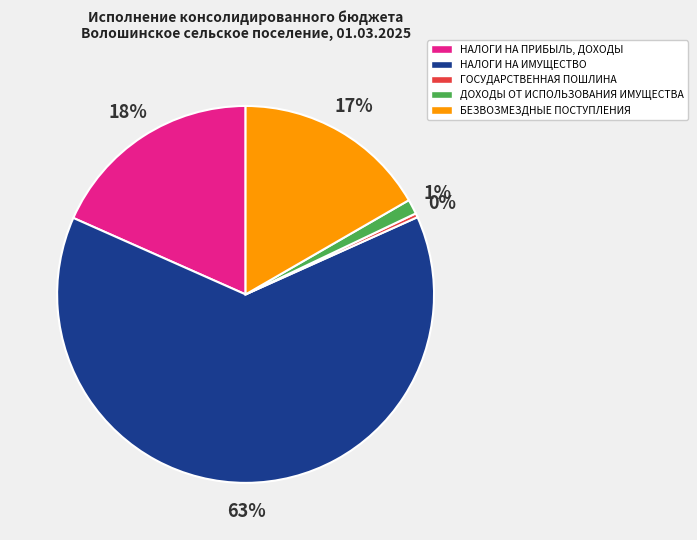

Does НАЛОГИ НА ПРИБЫЛЬ, ДОХОДЫ account for over 50% of the chart?

No